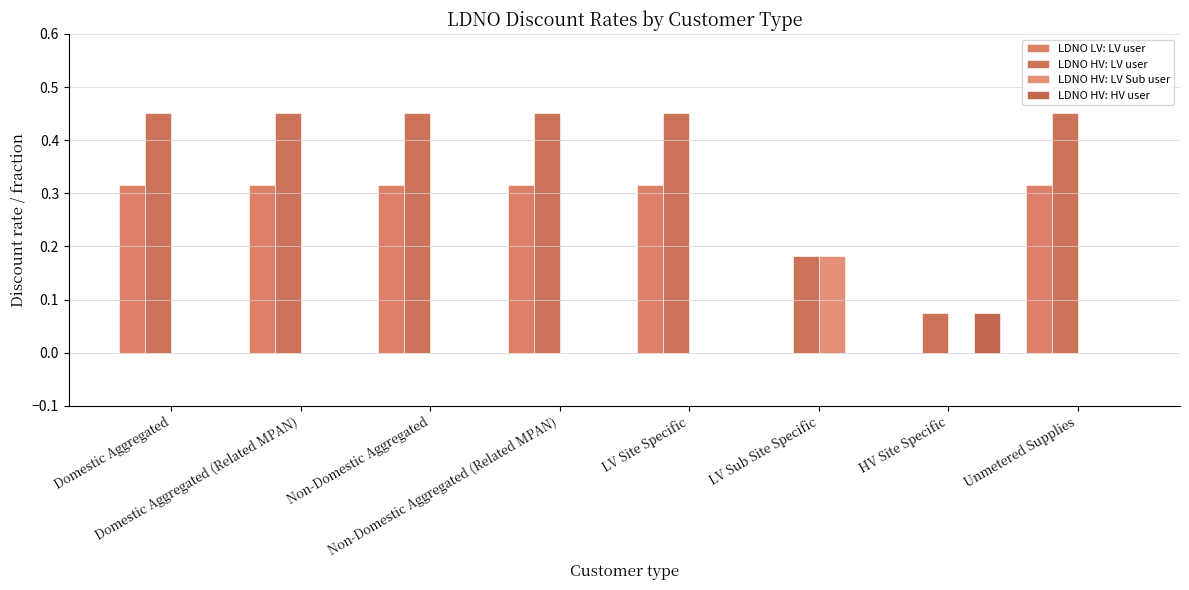

Which label corresponds to the largest value in the chart?

Domestic Aggregated